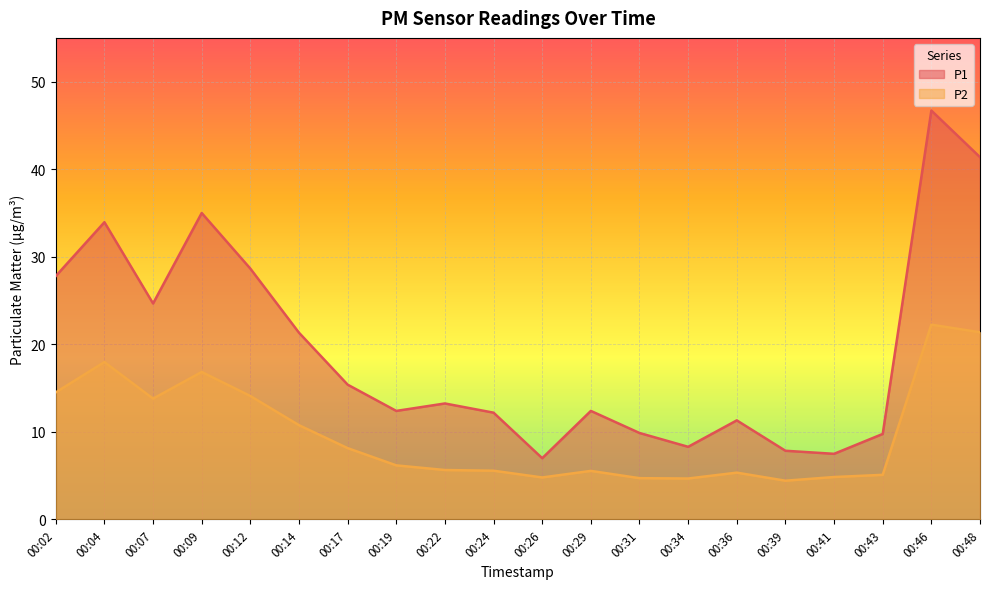

How many values in the P2 series exceed 6?

10